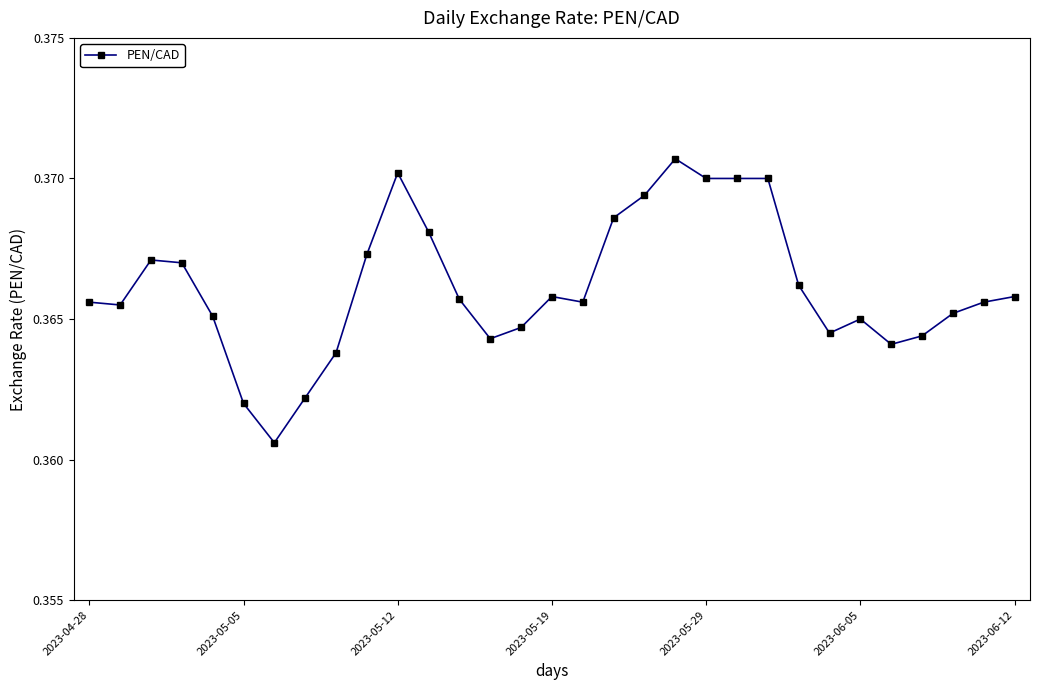

True or false: the data has more than 1 interior local peaks.

True